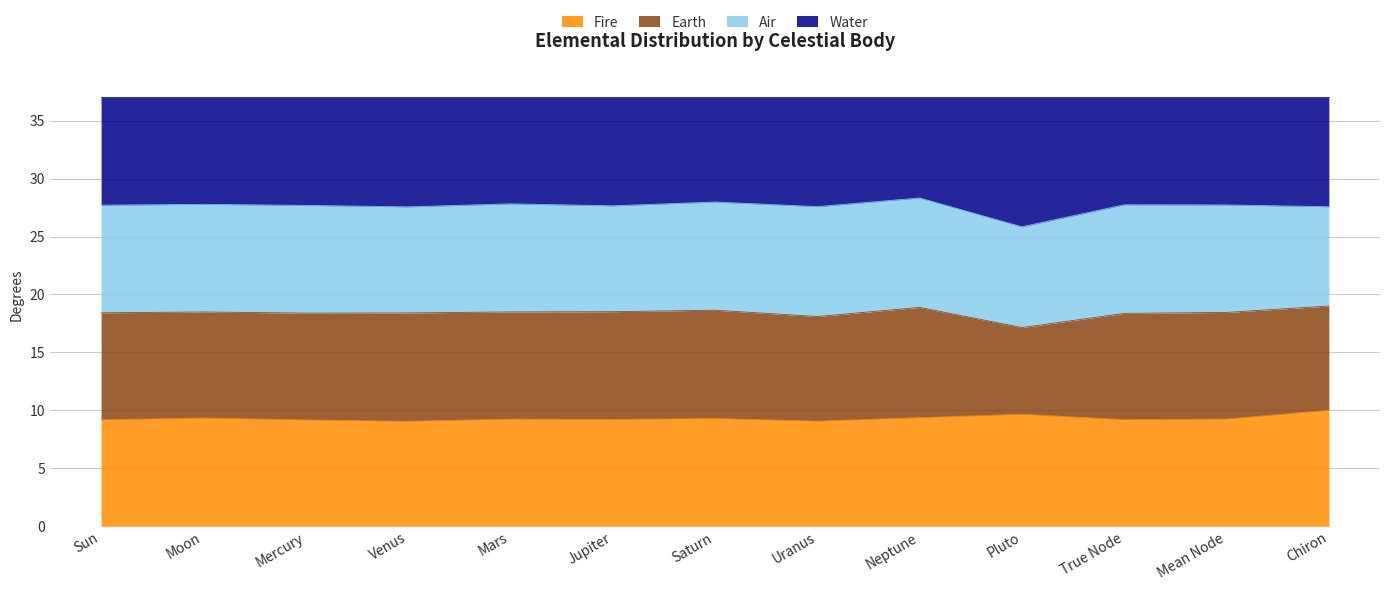

The Fire series shows 9.2 at Mars. True or false?

True